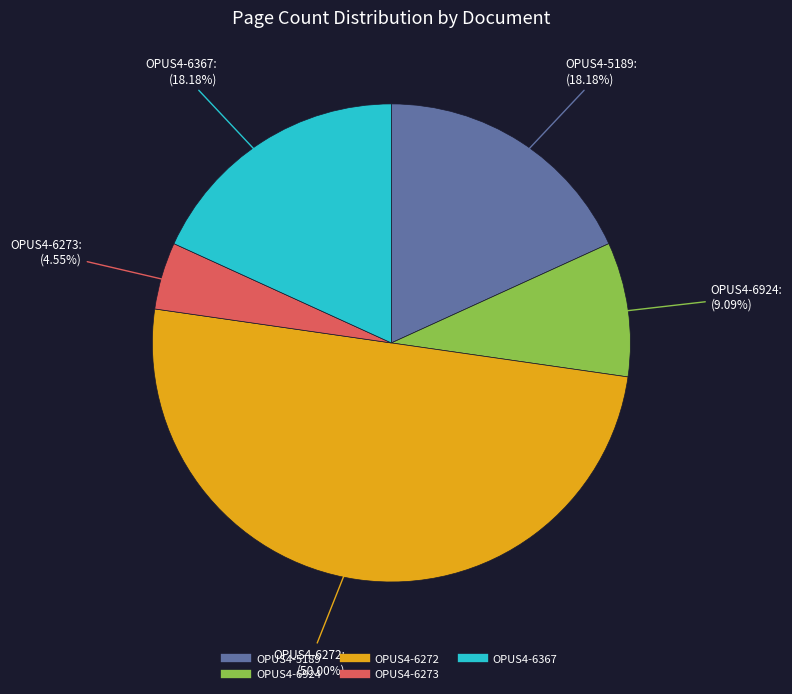

Which has a higher value, OPUS4-5189 or OPUS4-6272?

OPUS4-6272